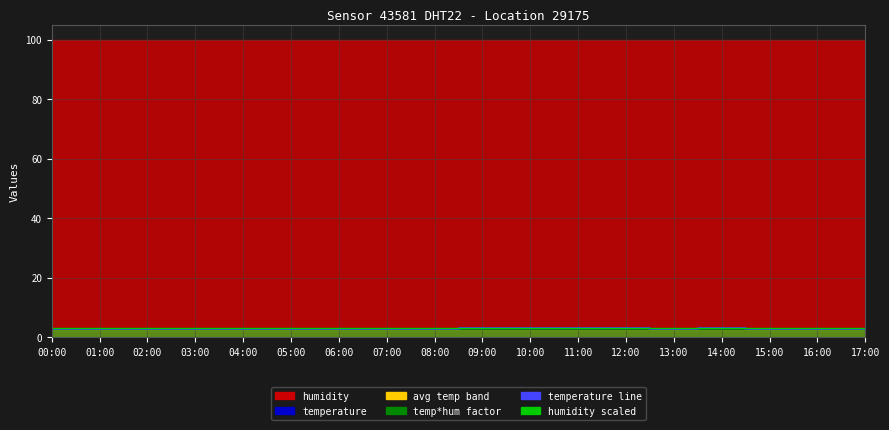

True or false: temperature line and humidity scaled intersect in this chart.

True